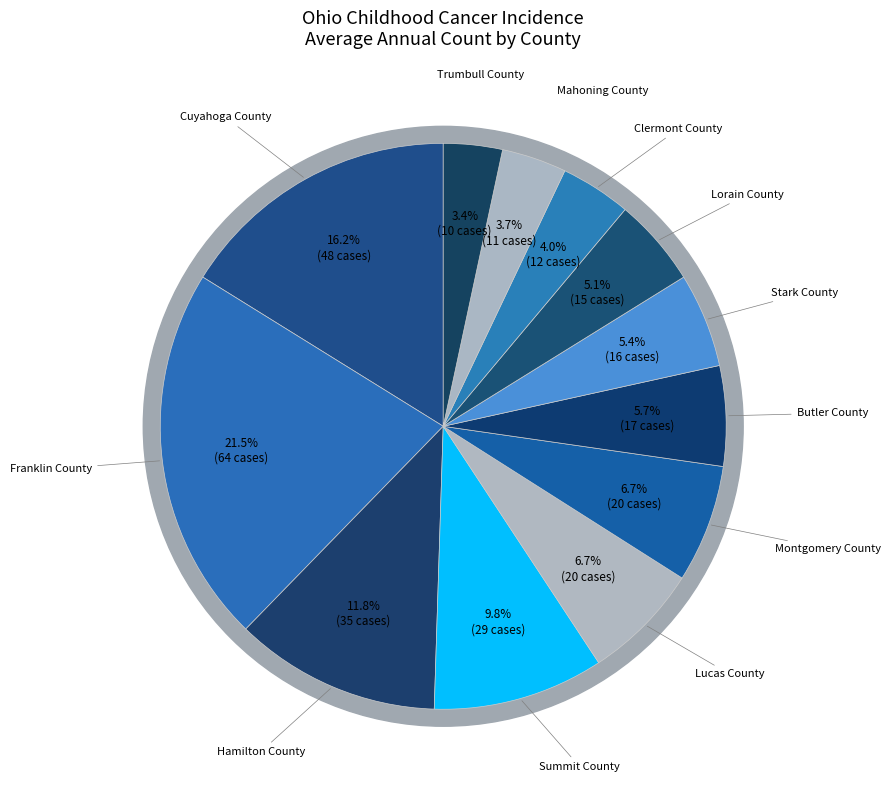

Which slice is the smallest?

Trumbull County